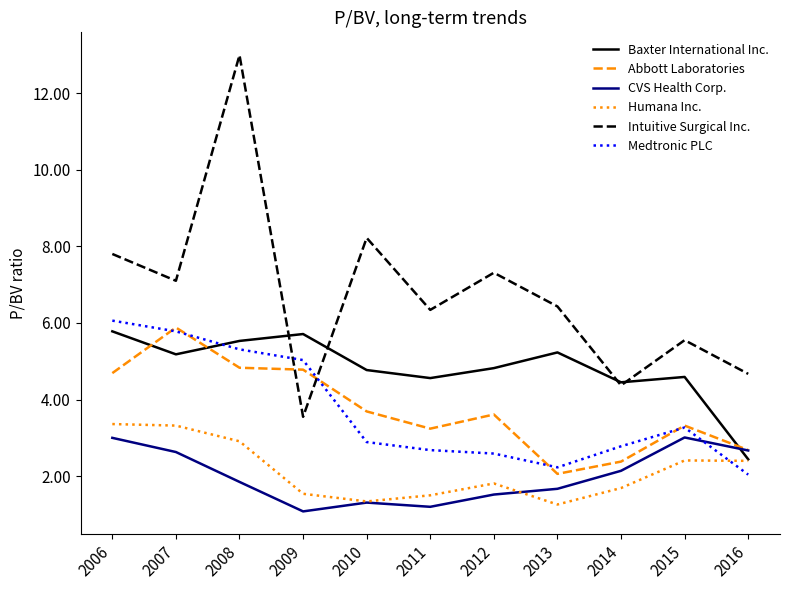

What are all the series names shown in the legend?

Baxter International Inc., Abbott Laboratories, CVS Health Corp., Humana Inc., Intuitive Surgical Inc., Medtronic PLC